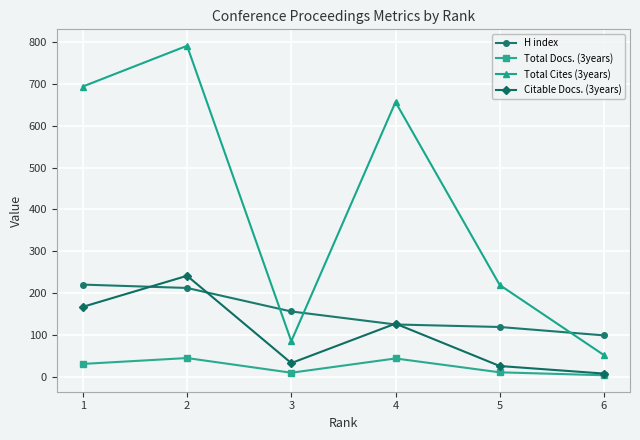

Count the number of categories in the chart.

6